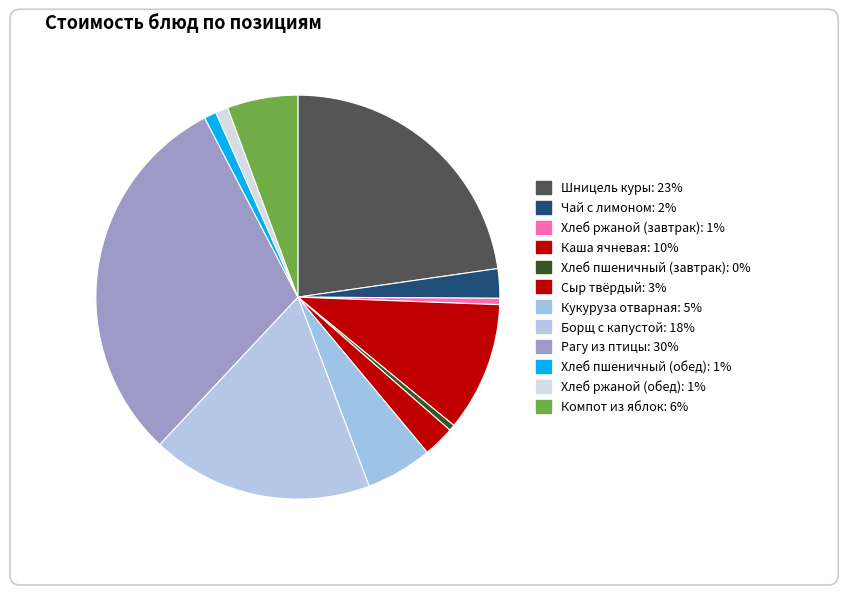

What percentage is NOT represented by Кукуруза отварная?

94.7%